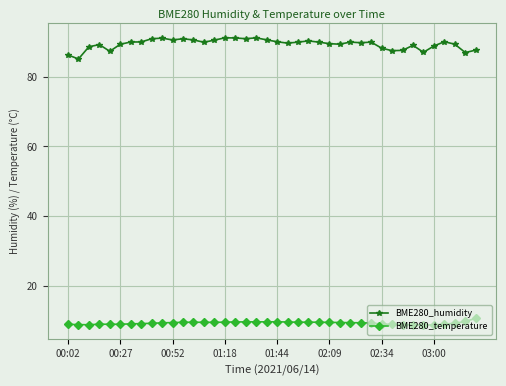

What is the average value of the BME280_temperature series?

9.2